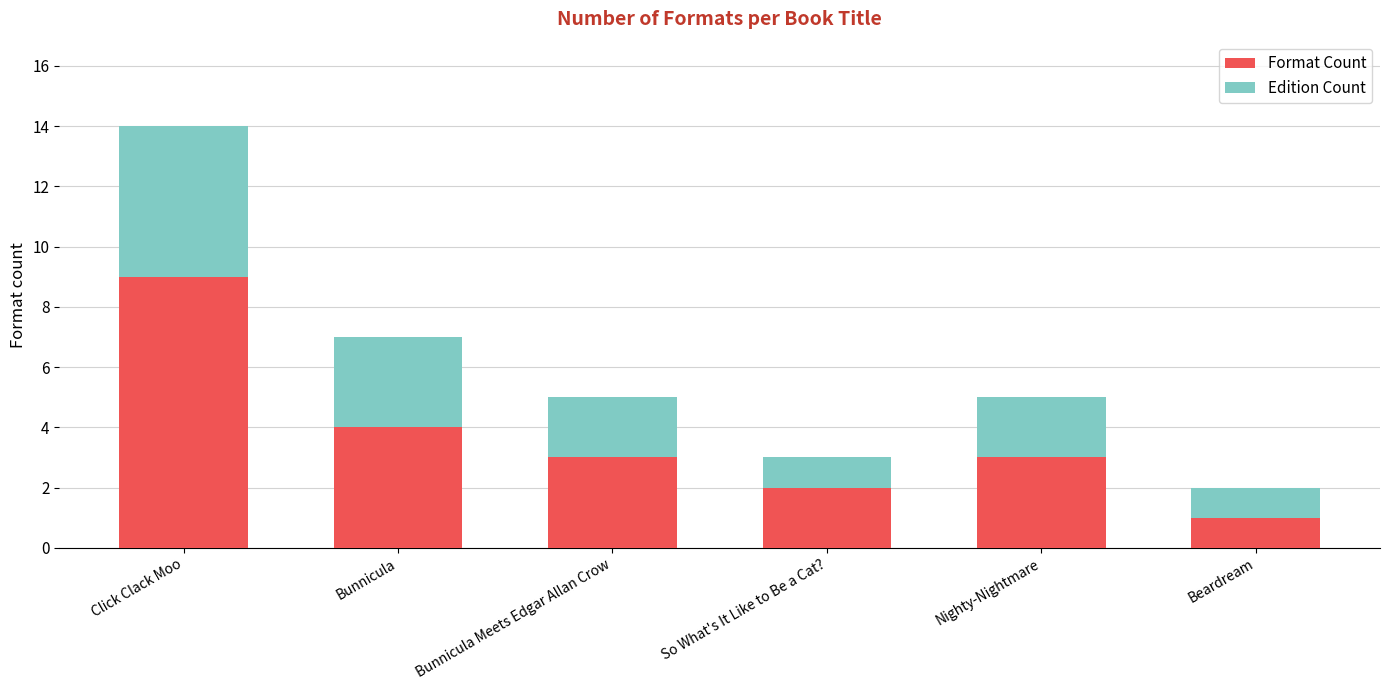

At which category is the sum across all series the highest?

Click Clack Moo